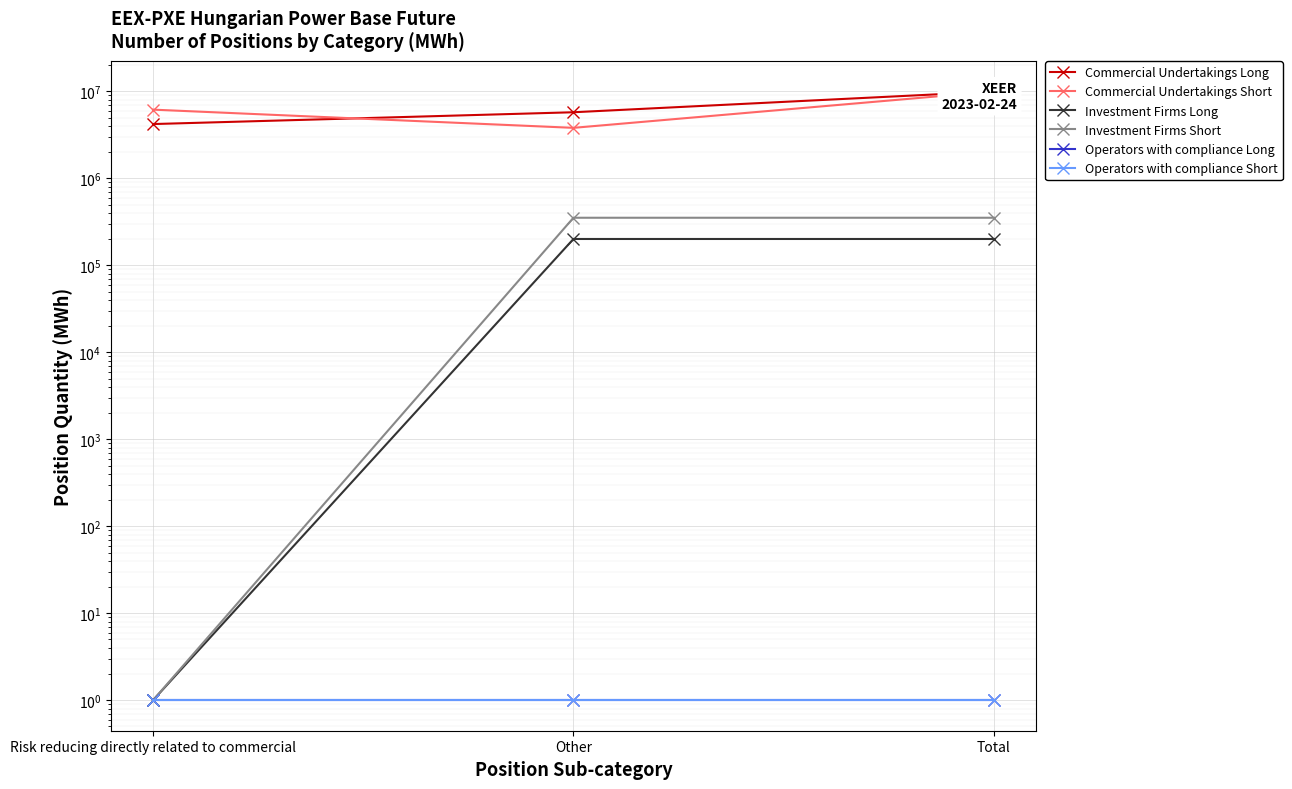

What is the total value across all series at Other?

10132675